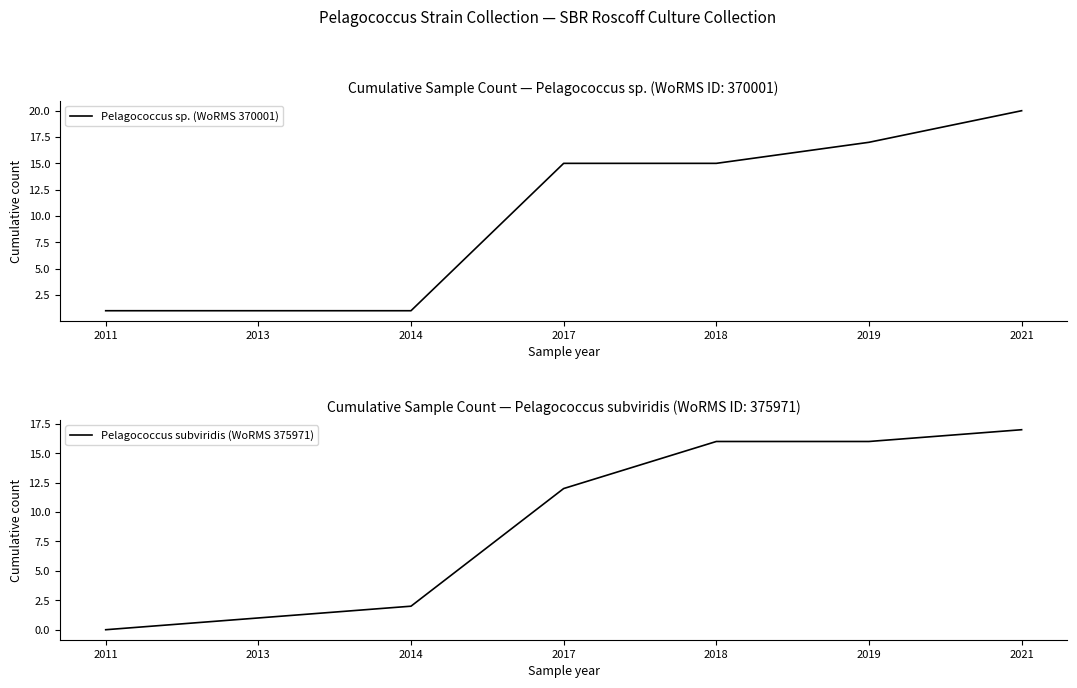

Count the Pelagococcus sp. (WoRMS 370001) values in the range 1 to 17.

6